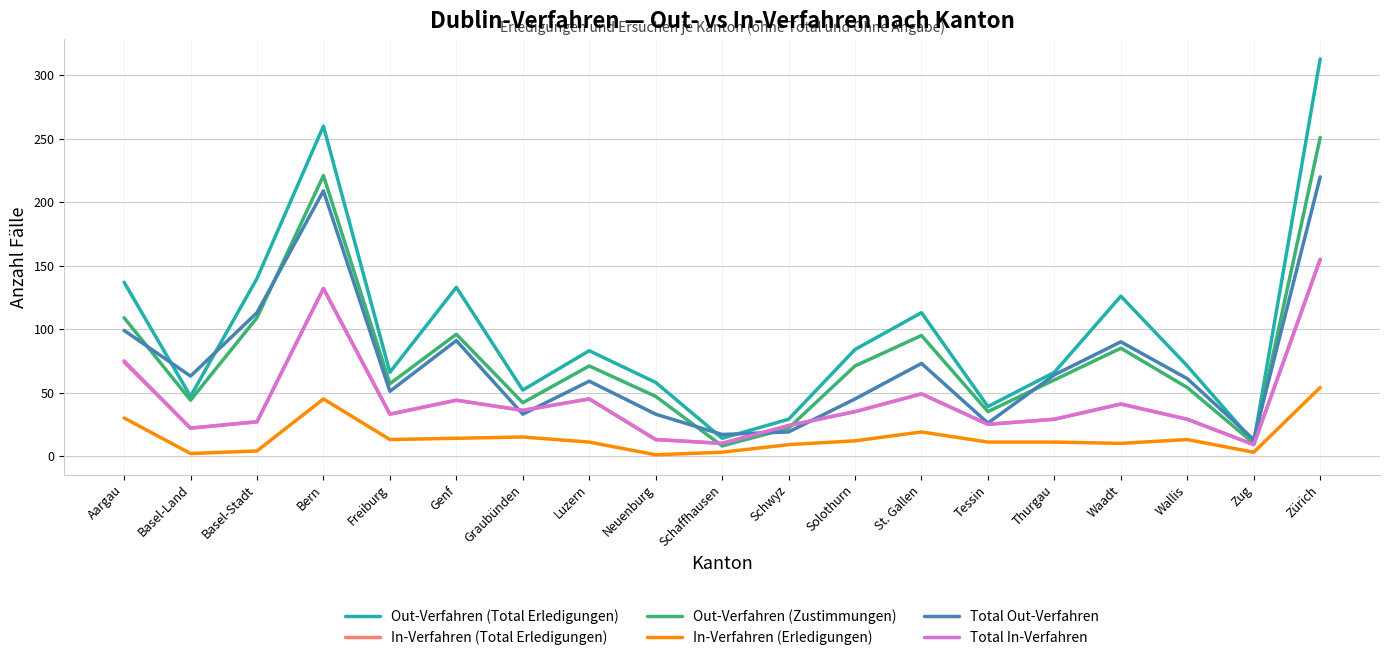

Does the chart have visible grid lines?

Yes